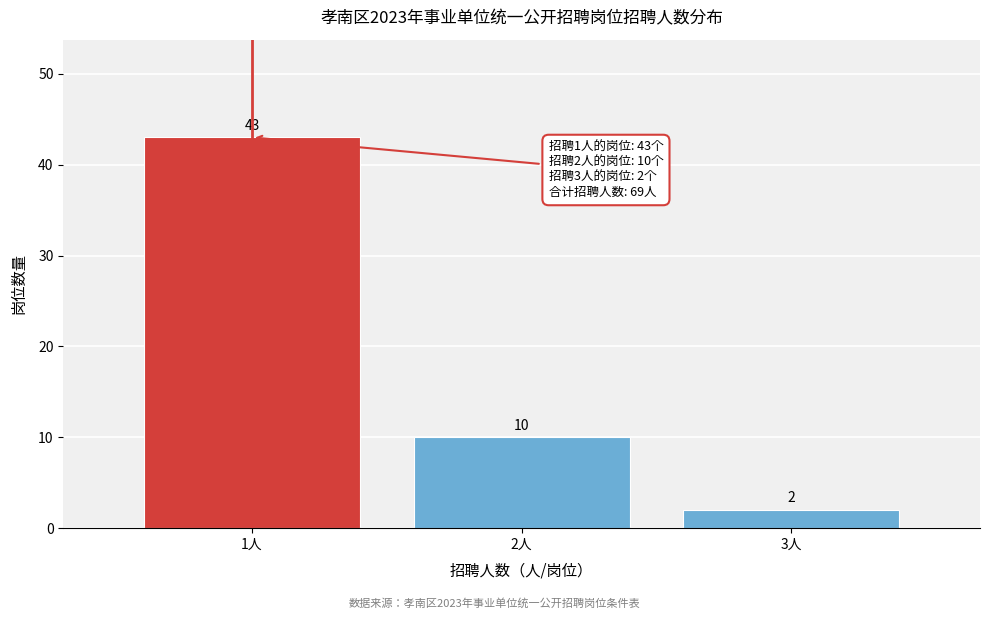

Reading right to left, transcribe all the data shown in this chart.

3人=2	2人=10	1人=43